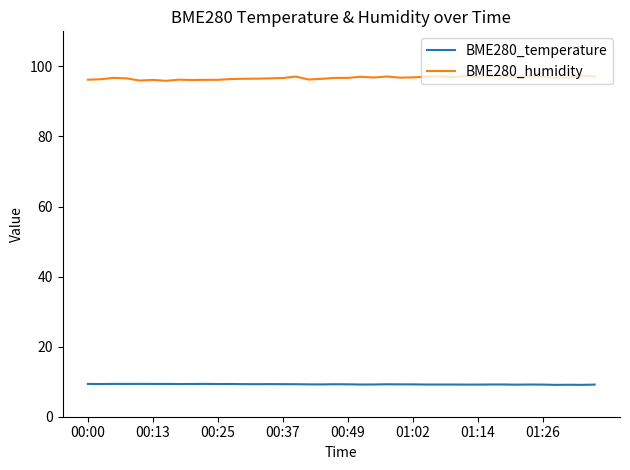

Rank the series by their maximum value, from lowest to highest.

BME280_temperature, BME280_humidity